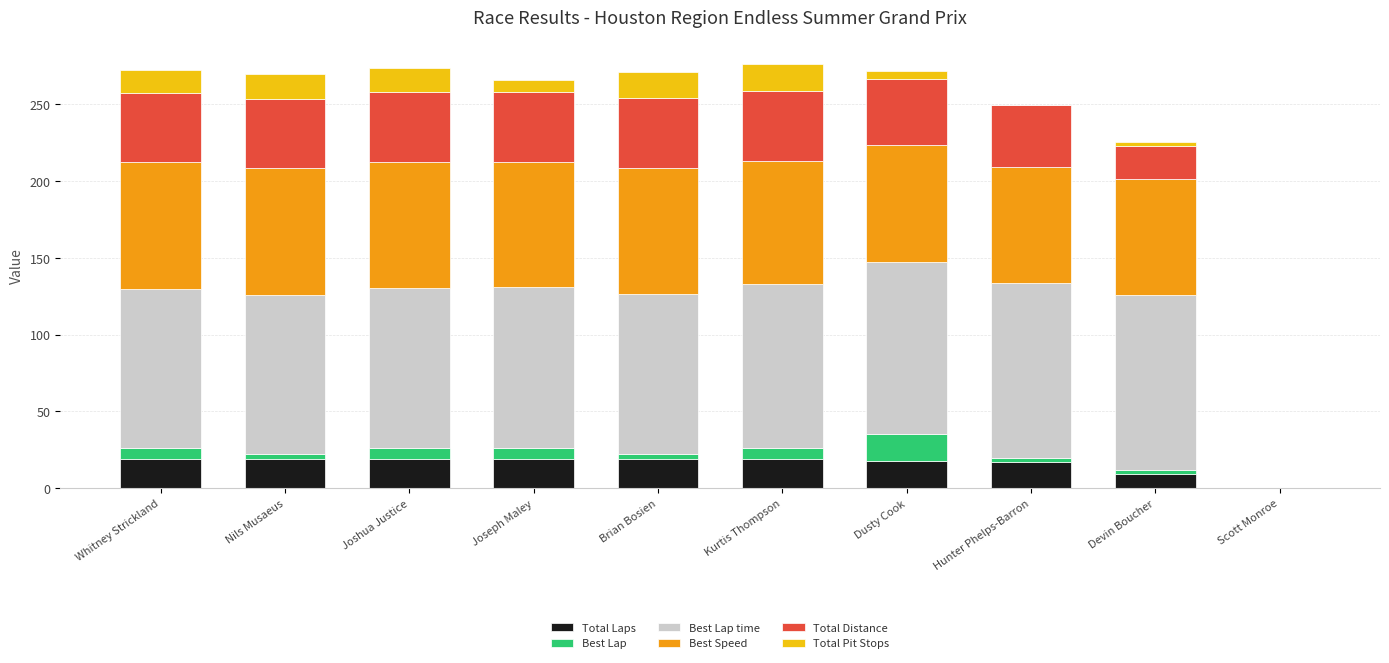

The Total Laps series shows 19.0 at Joshua Justice. True or false?

True